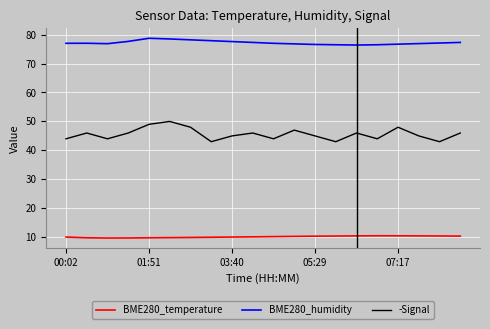

What are all the series names shown in the legend?

BME280_temperature, BME280_humidity, -Signal